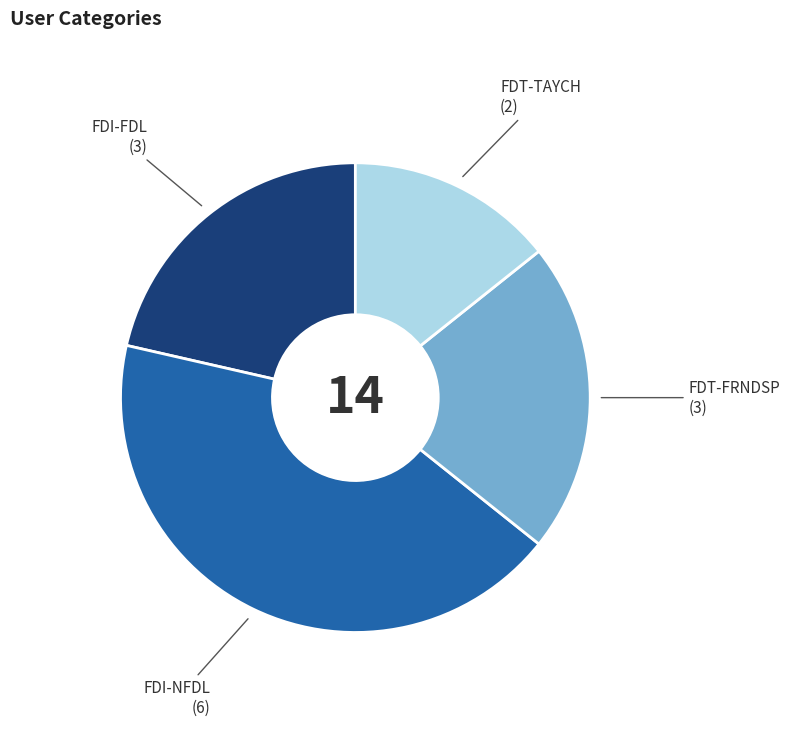

Is there a majority slice in this chart?

No